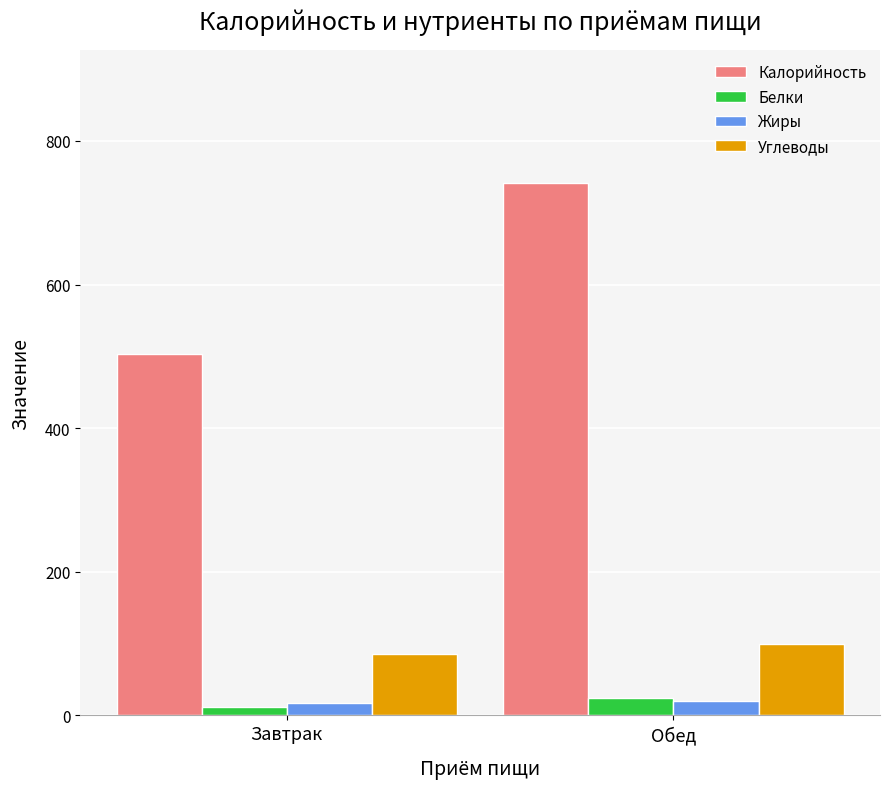

What is the sum of all Жиры values?

37.8